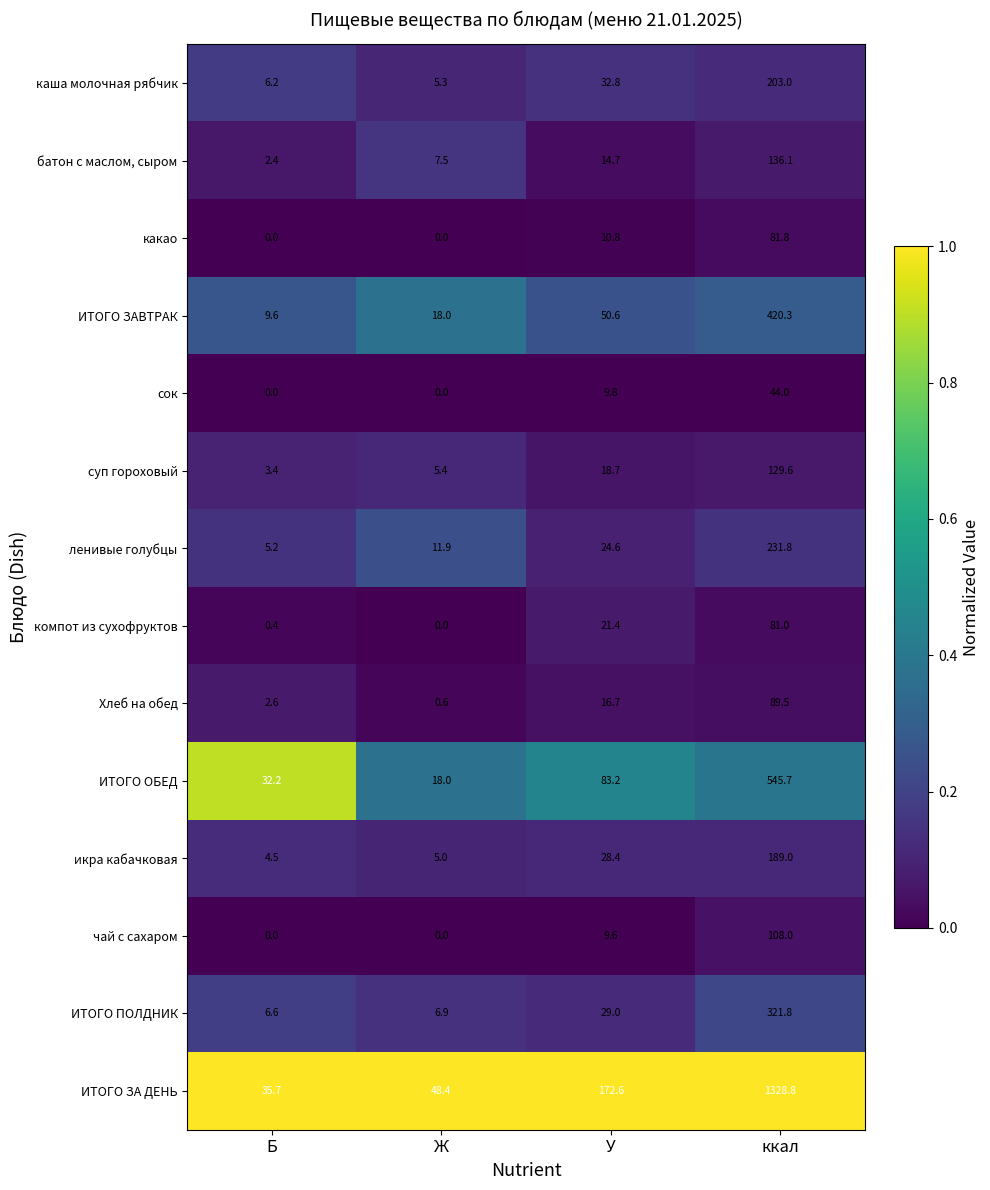

Which series changed the most between Б and Ж?

ИТОГО ОБЕД